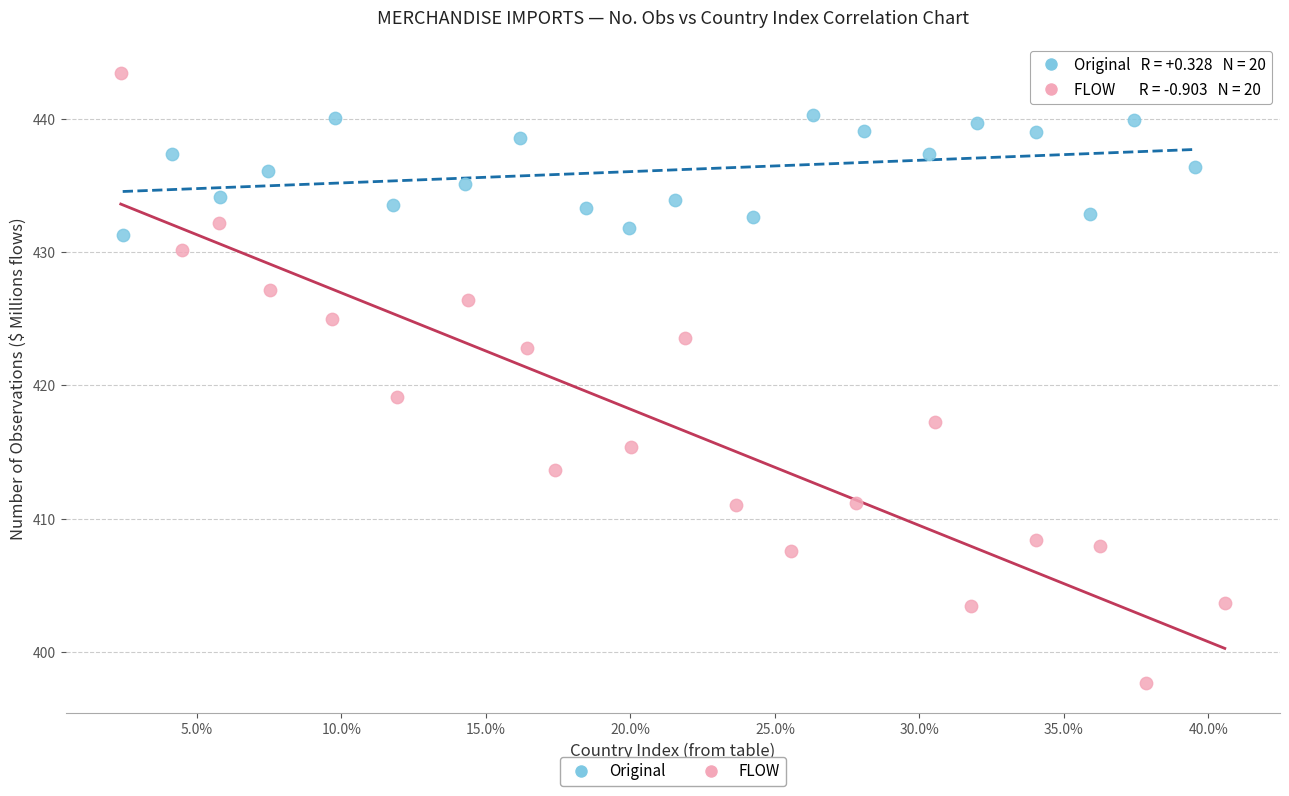

What are all the series names shown in the legend?

Original, FLOW